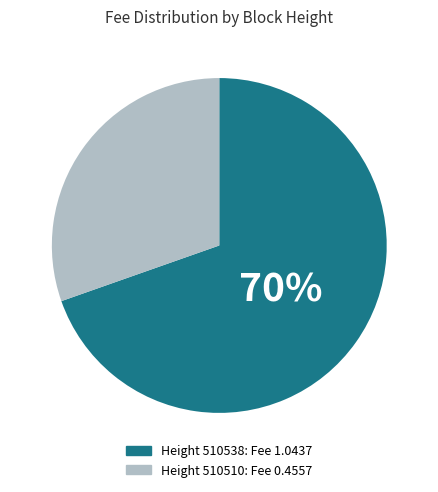

Does any single category account for the majority?

Yes